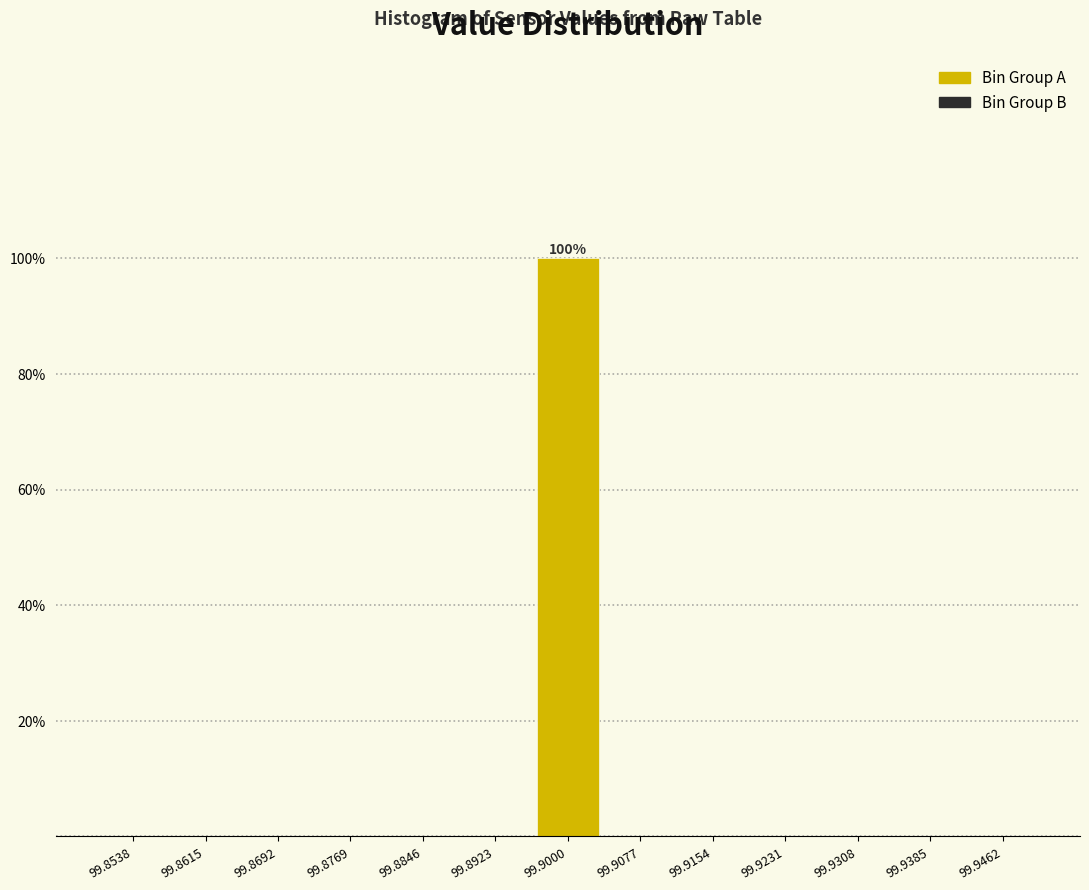

Over which range of the x-axis is the bar tallest?

99.896 to 99.904